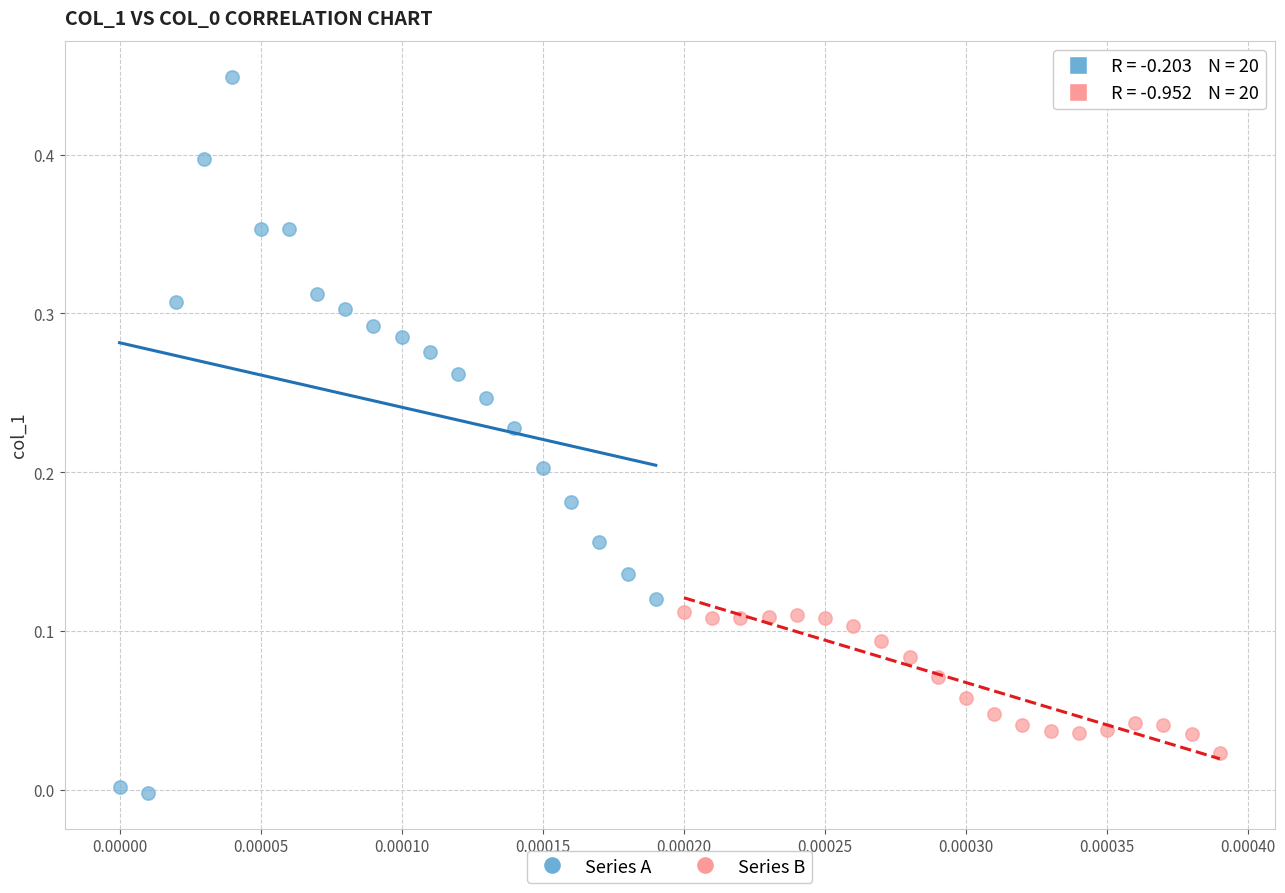

What are all the series names shown in the legend?

Series A, Series B